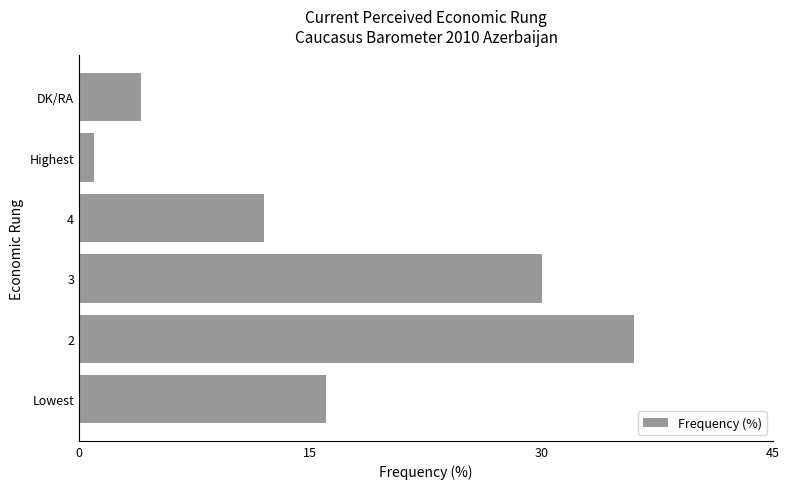

What is the sum of the values at Highest and Lowest?

17